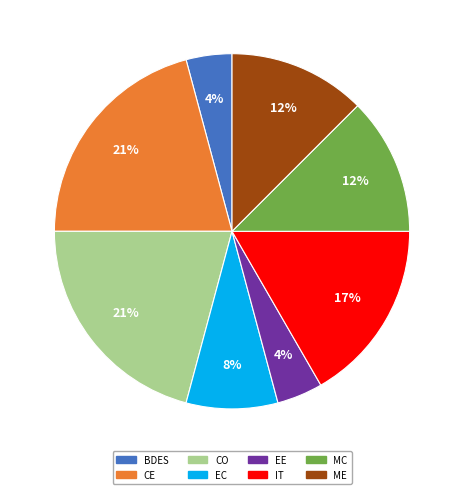

To the nearest percent, what is the difference between the MC and BDES slice percentages?

8%